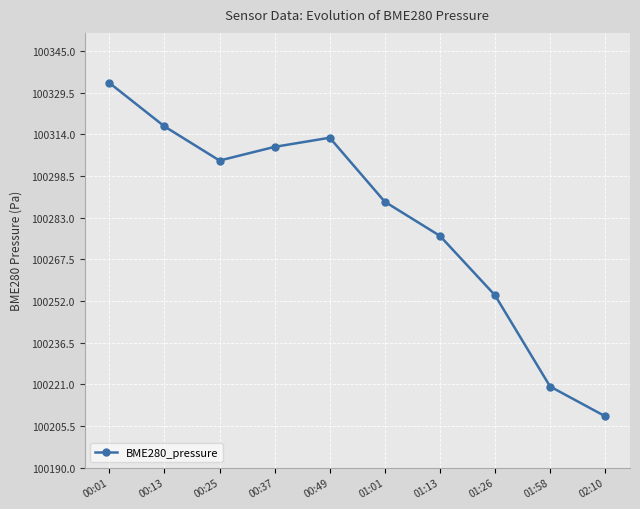

Rank the categories by value from highest to lowest.

00:01, 00:13, 00:49, 00:37, 00:25, 01:01, 01:13, 01:26, 01:58, 02:10